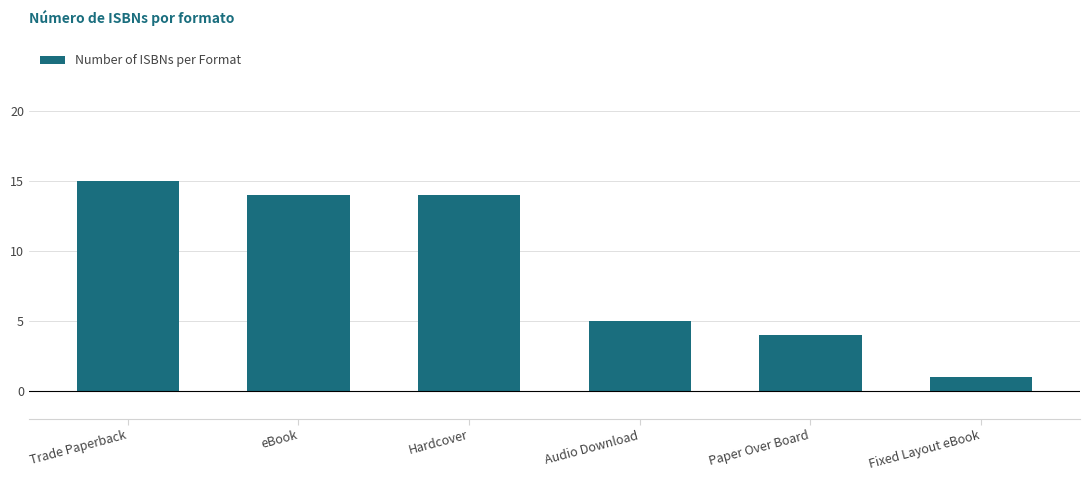

What is the smallest value displayed?

1